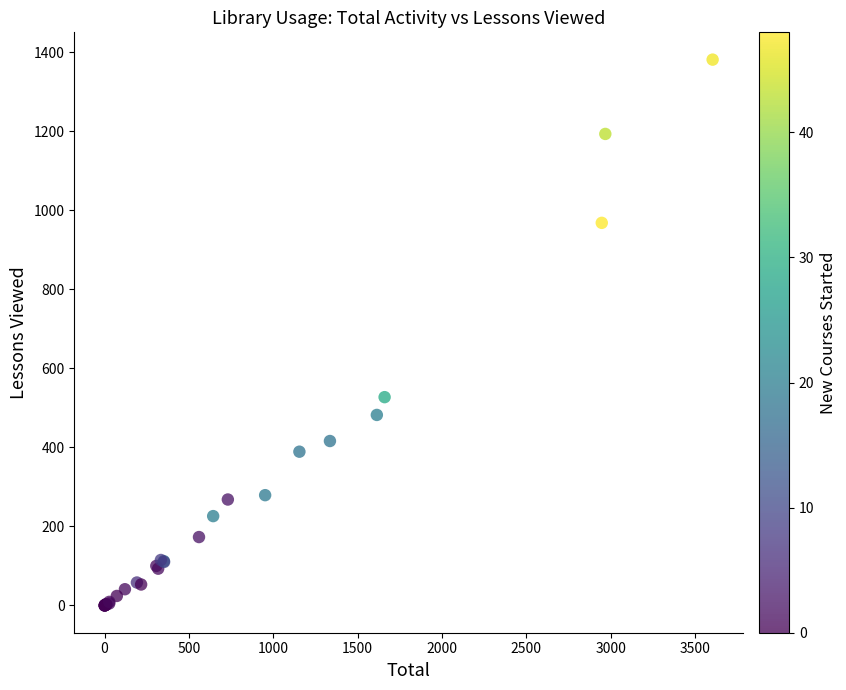

What Y value in the scatter plot is closest to 690?

527